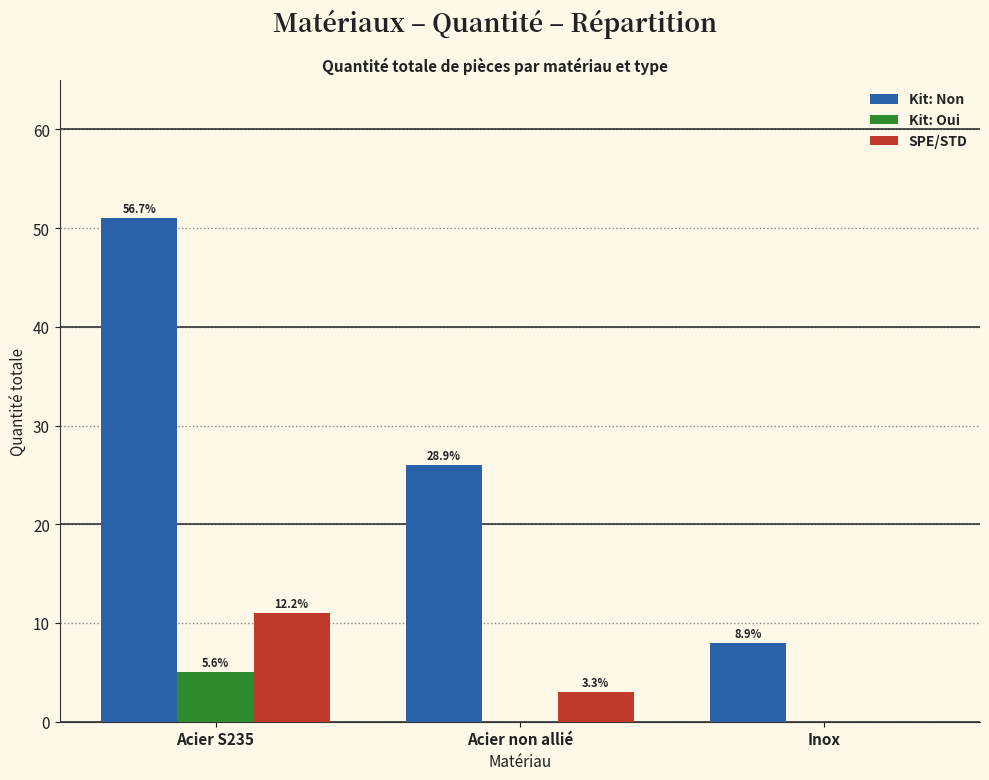

How many Kit: Non values are between 8 and 51?

3